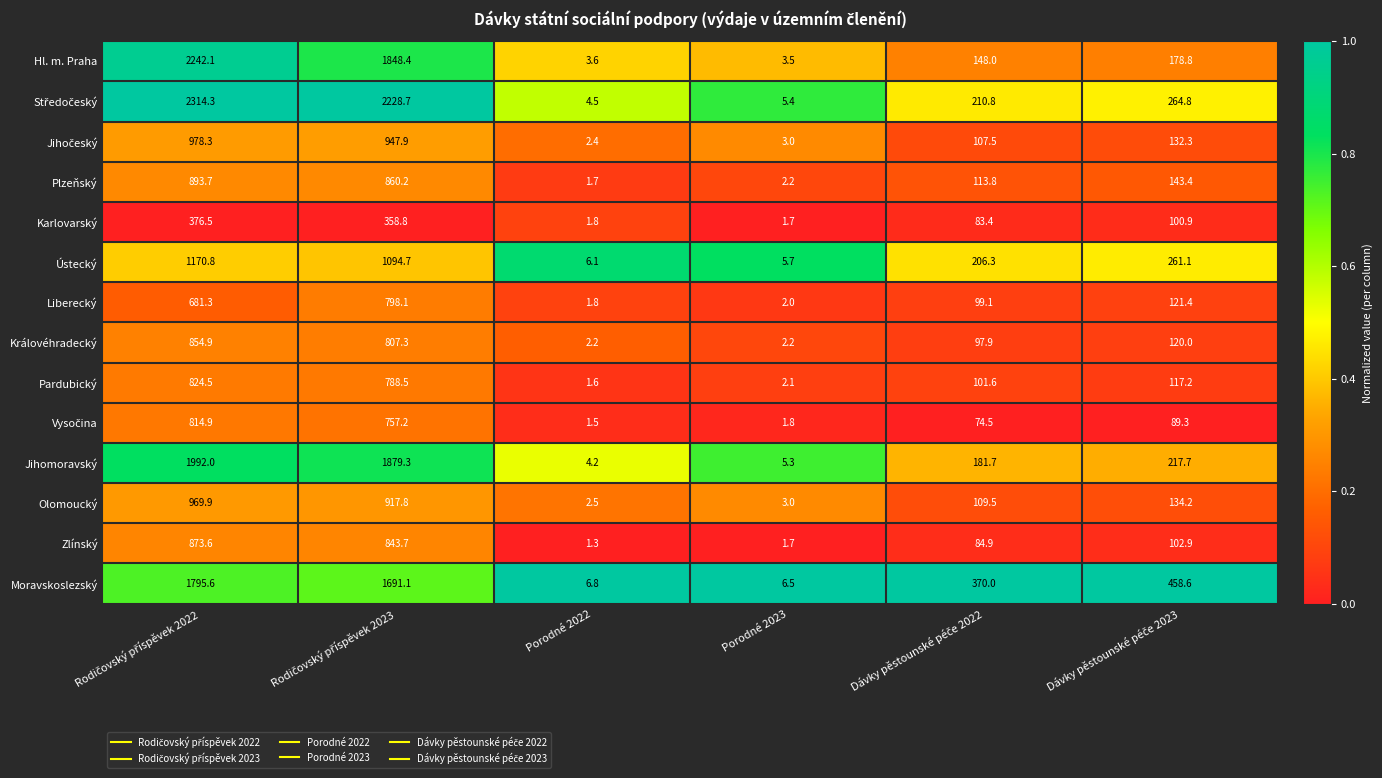

The Hl. m. Praha series shows 1.5 at Porodné 2023. True or false?

False